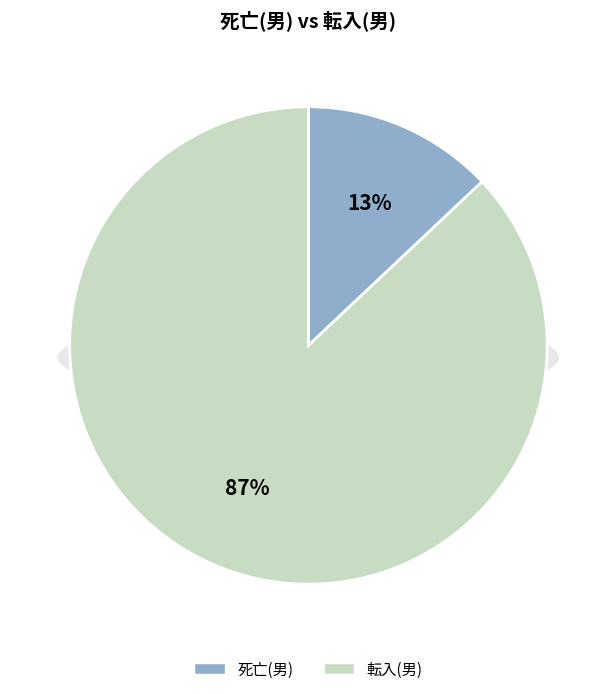

Is 豊 the majority of the pie?

No